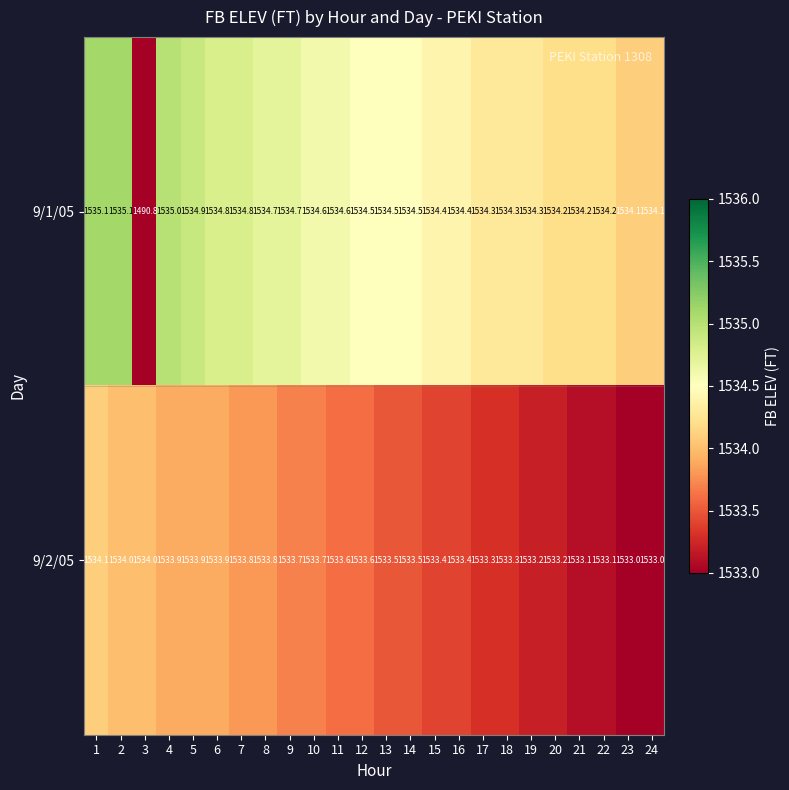

At which label is 9/1/05 closest to 1512?

3